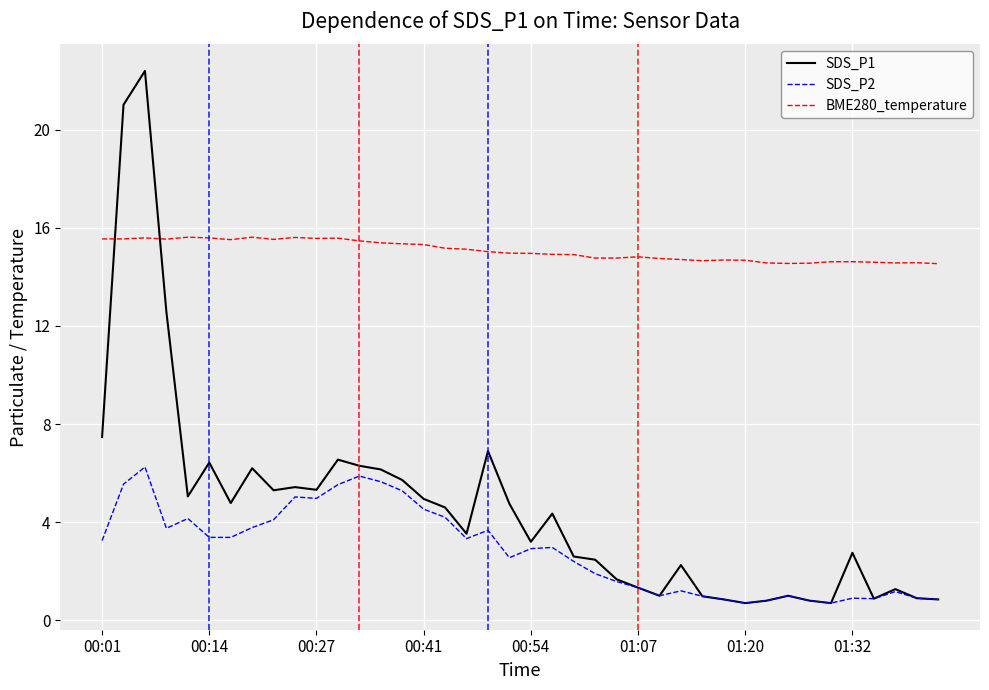

True or false: SDS_P1 has more than 0 interior local peaks.

True